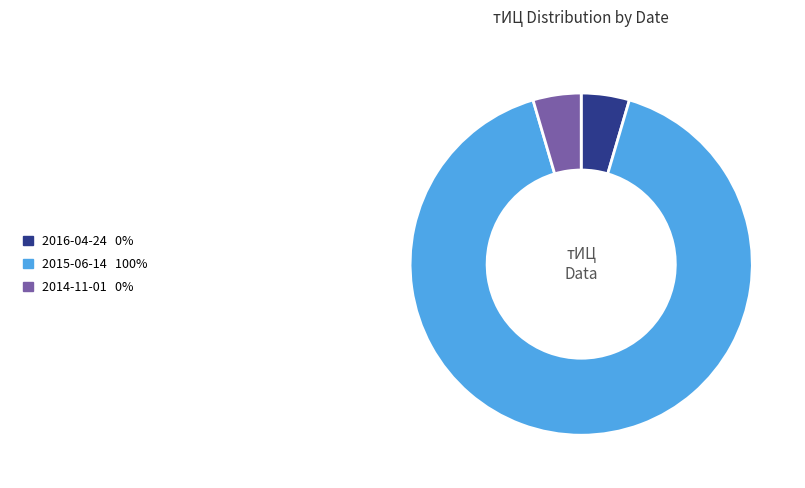

What is the ratio of the value at 2014-11-01 to the value at 2016-04-24?

1.0